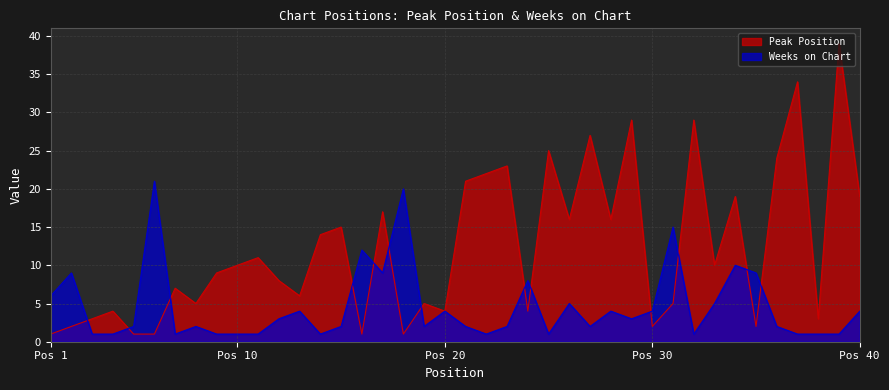

Which series has the largest range (max minus min)?

Peak Position